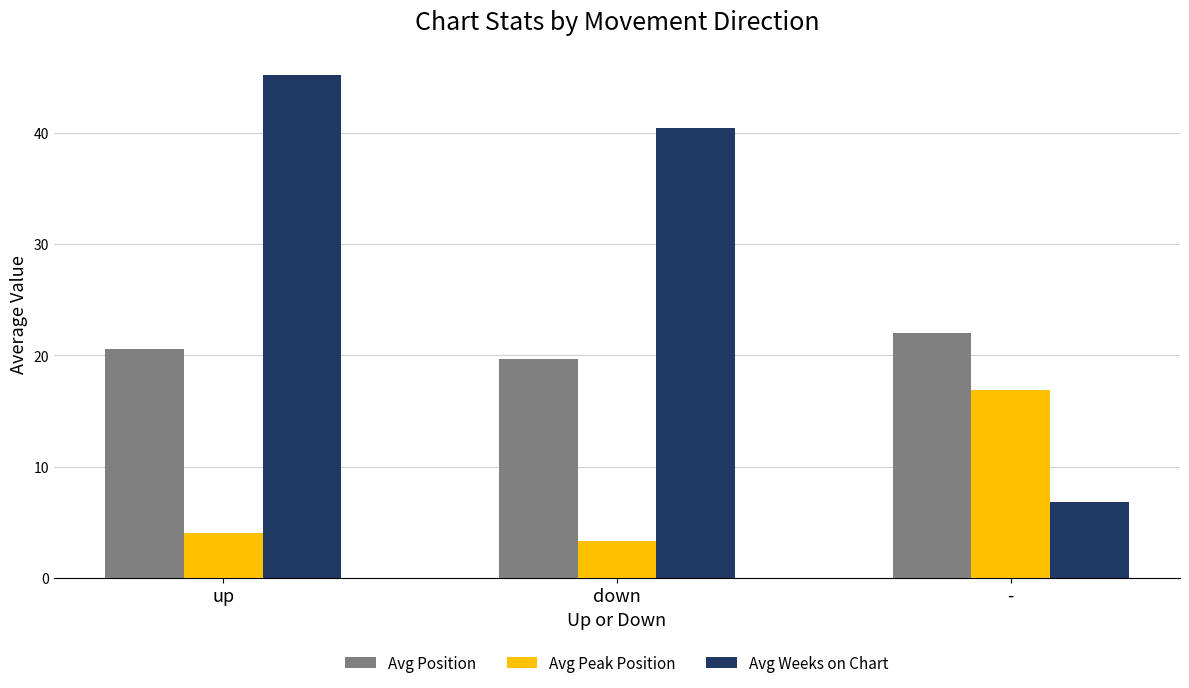

The Avg Position series shows 22.0 at -. True or false?

True